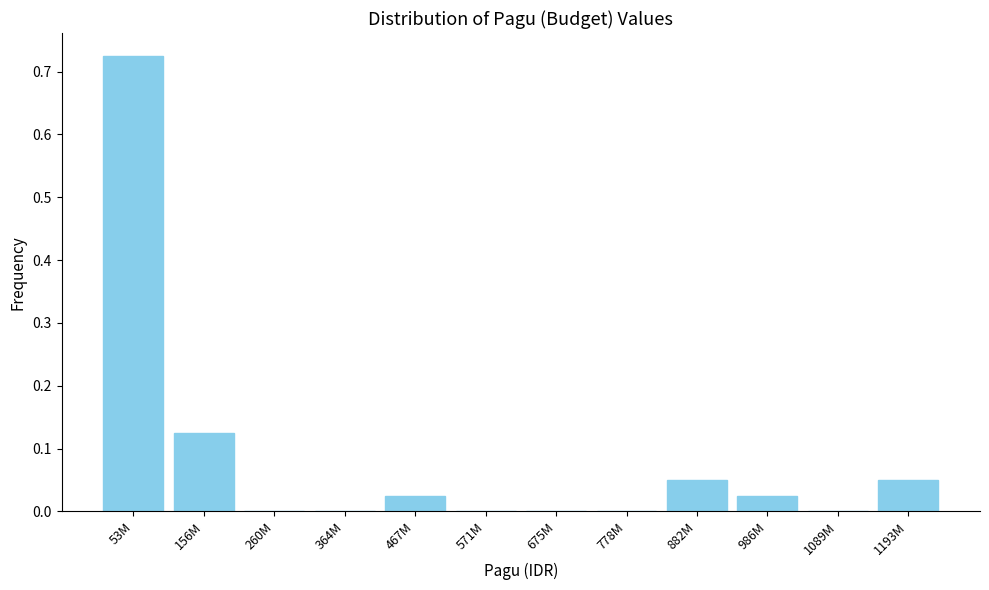

Is it true that the value at 364M is 0.0?

True